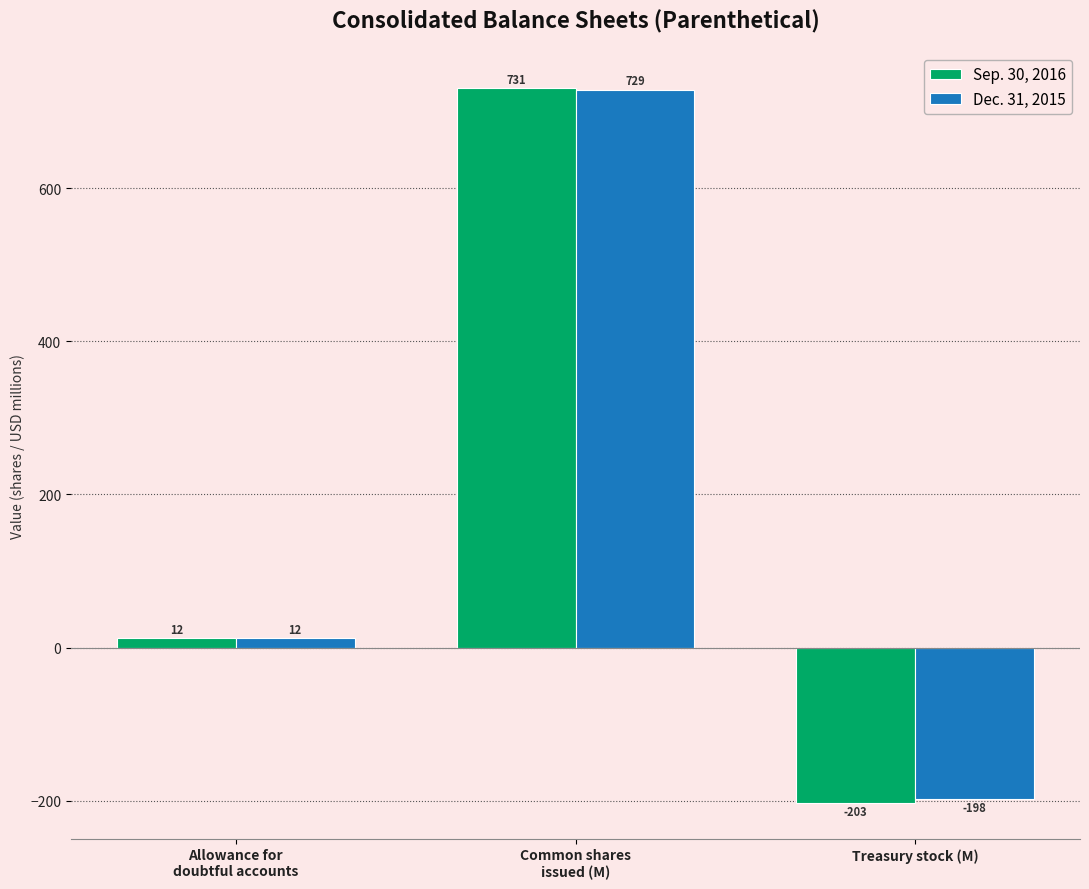

What is the sum of the Sep. 30, 2016 values at Treasury stock (M) and Common shares
issued (M)?

528